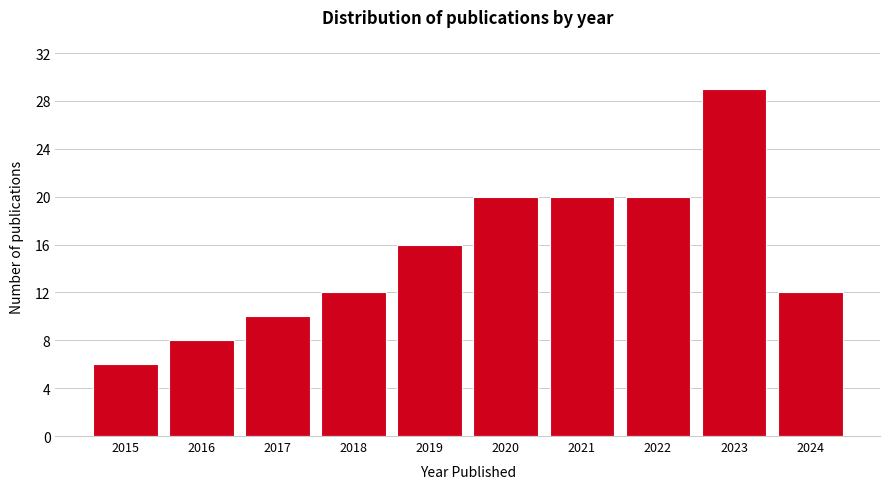

Reading left to right, transcribe all the data shown in this chart.

6	8	10	12	16	20	20	20	29	12